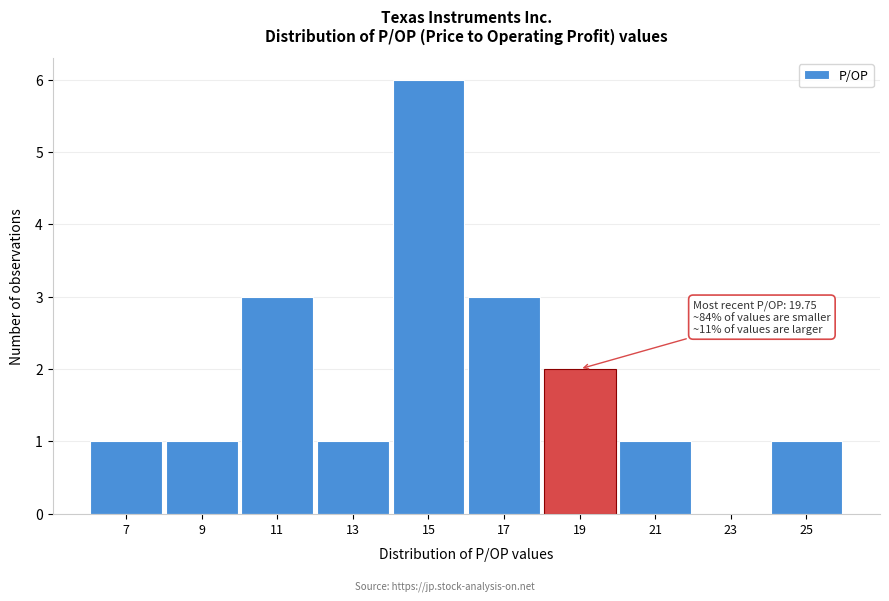

Reading left to right, transcribe all the data shown in this chart.

7=1	9=1	11=3	13=1	15=6	17=3	19=2	21=1	23=0	25=1